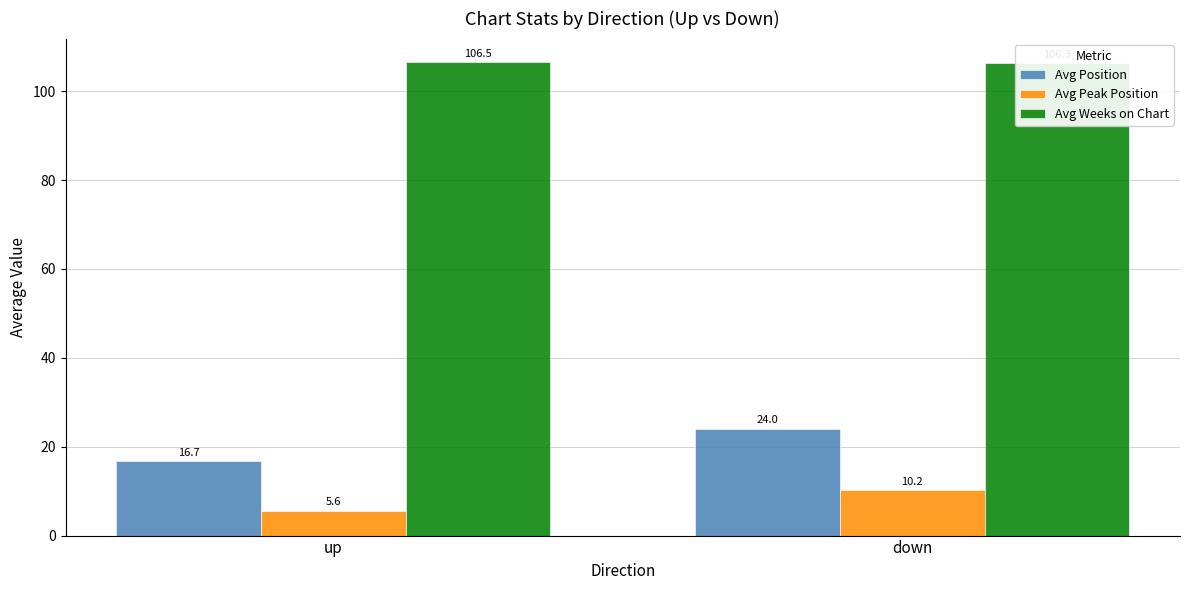

True or false: Avg Weeks on Chart has a value of 52.7 at up.

False